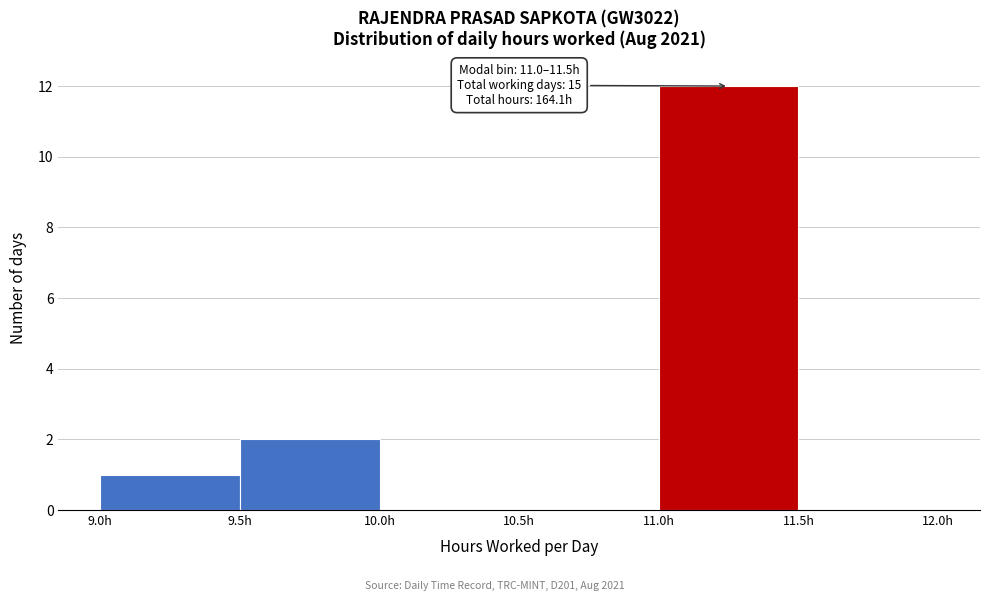

Which range on the x-axis has the tallest bar?

11.0 to 11.5